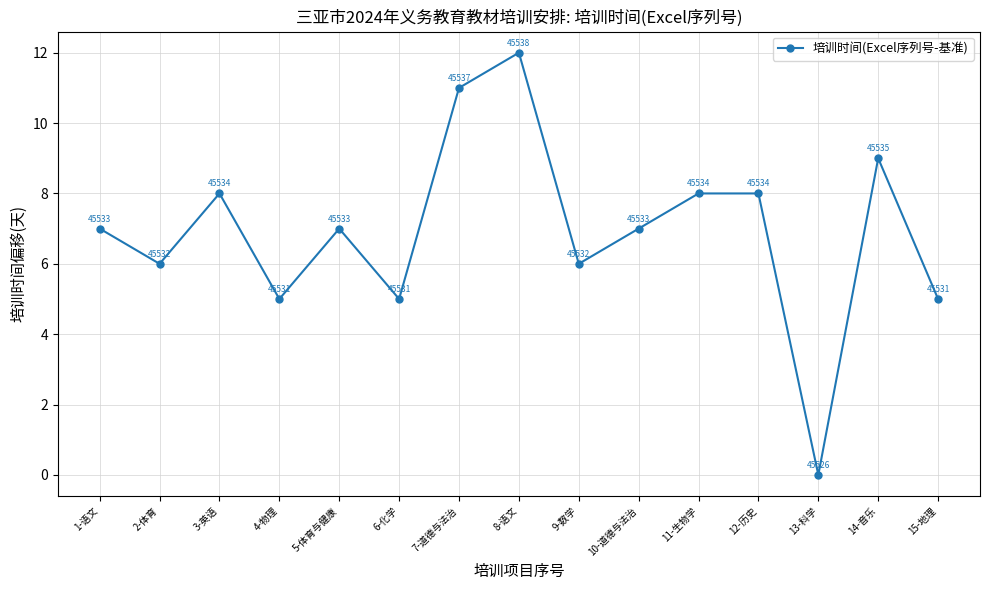

Is it true that the value at 13-科学 is 5?

False